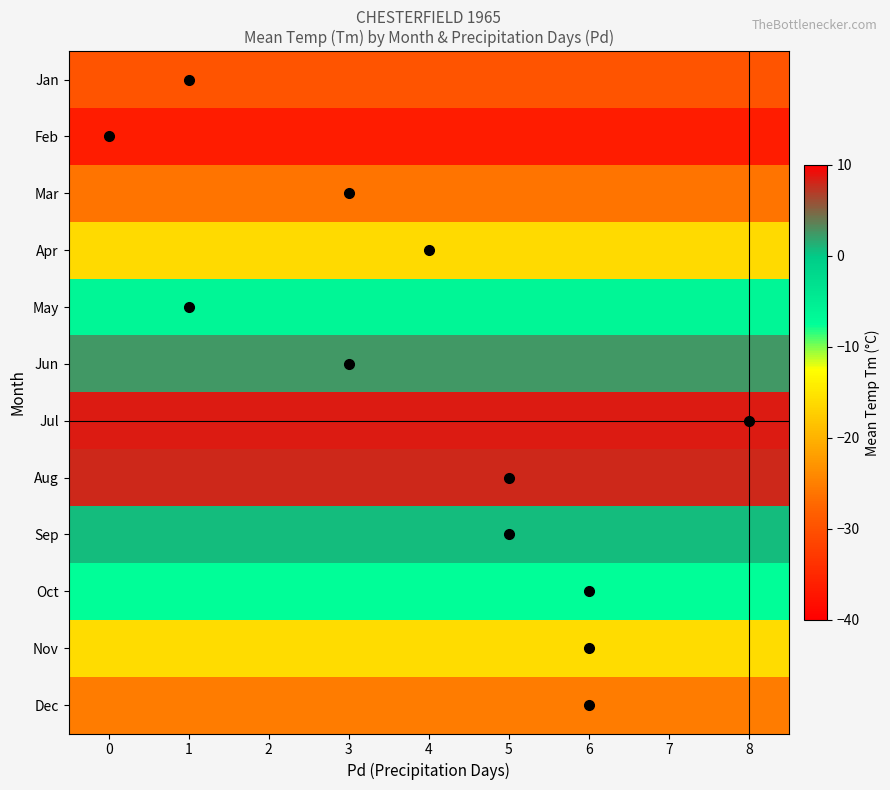

What is the total value across all series at 1?

-142.8